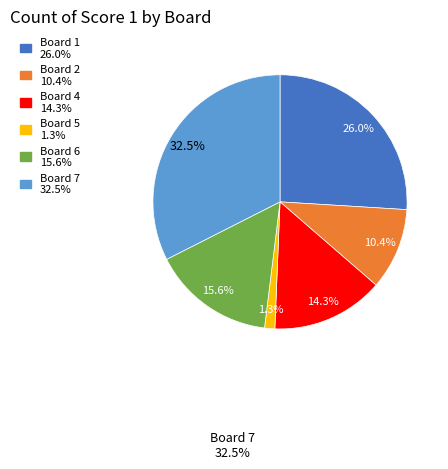

Is there a majority slice in this chart?

No